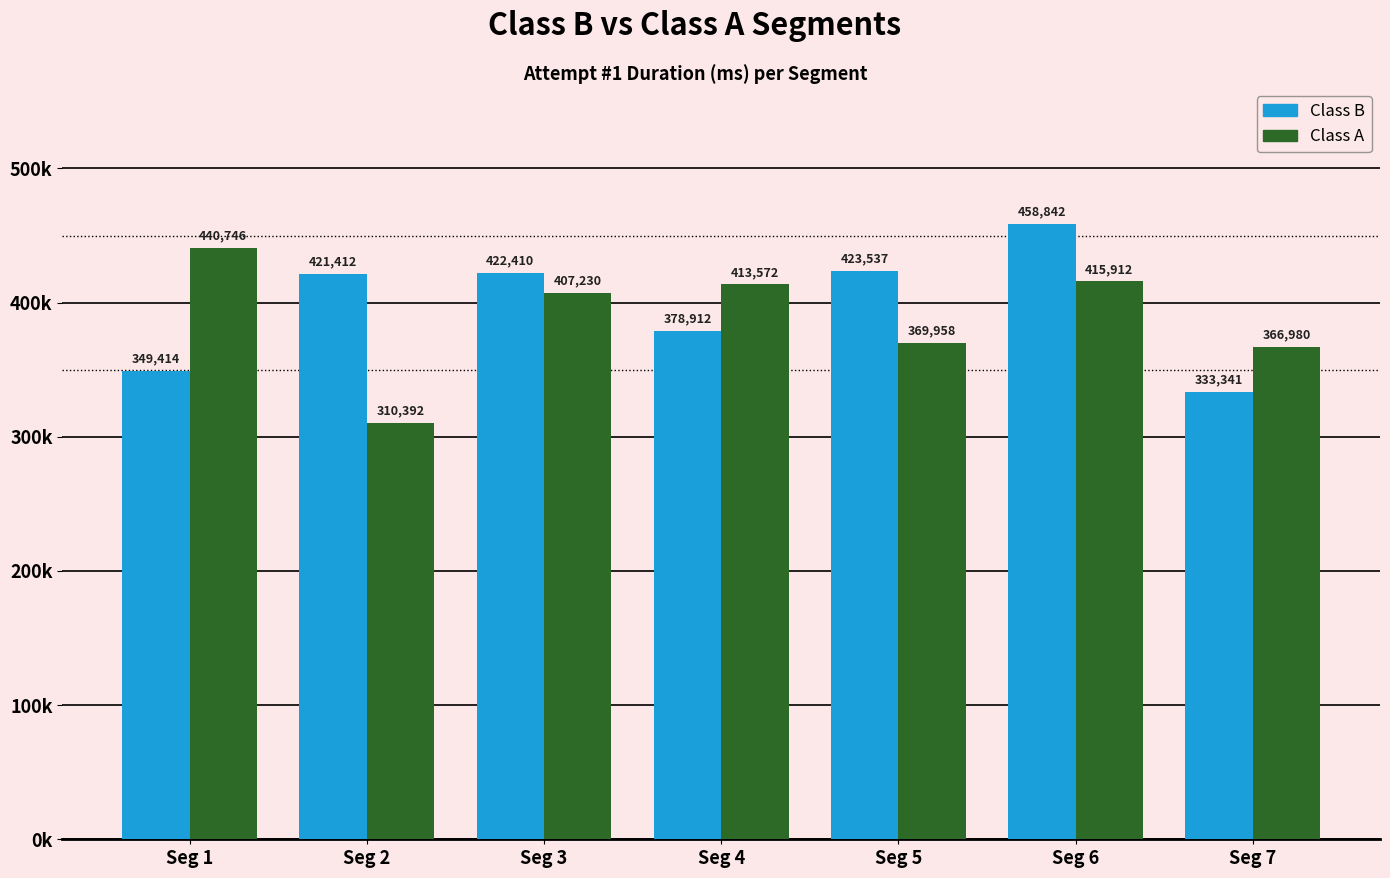

Rank the series by their average value, from lowest to highest.

Class A, Class B